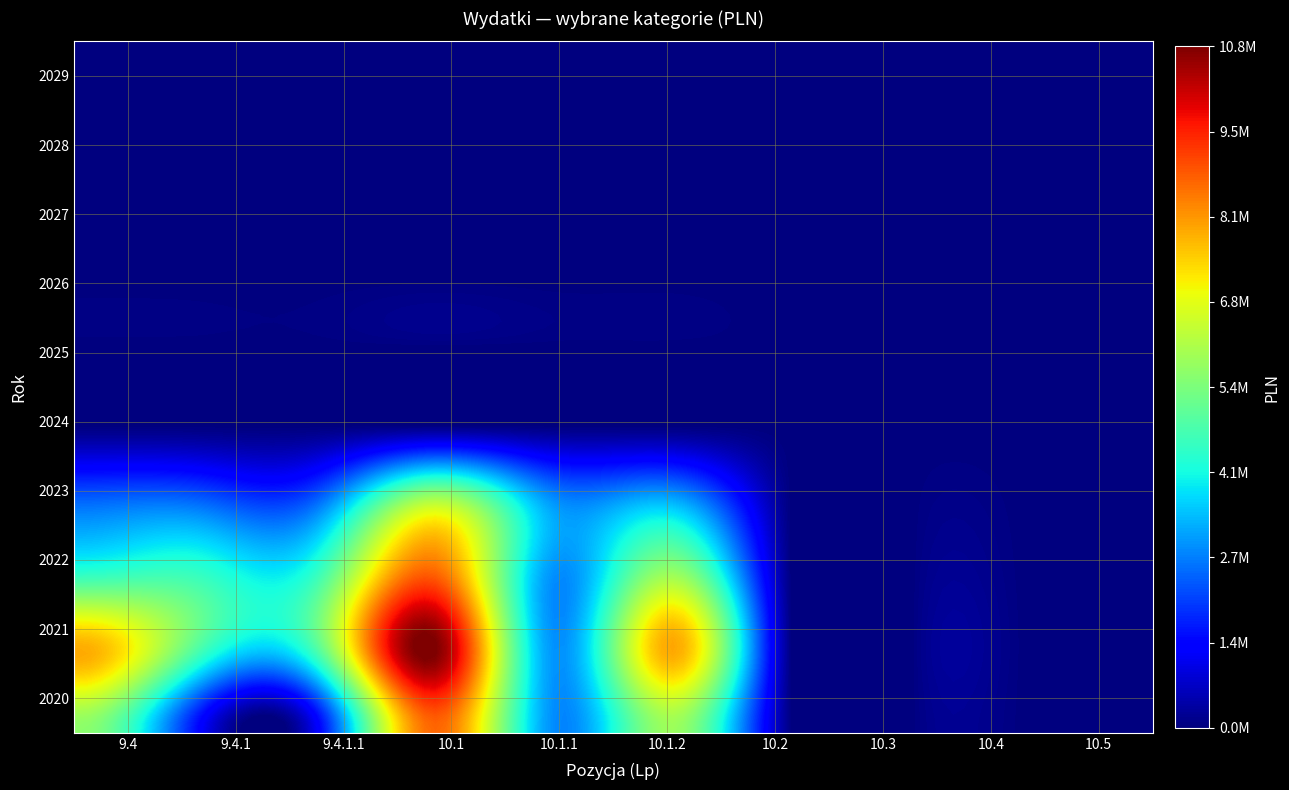

How many series are shown in this chart?

10